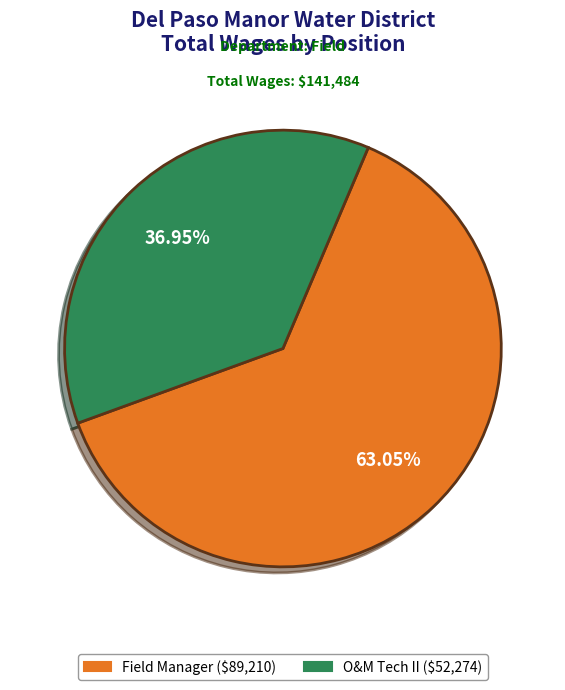

What percentage is the Field Manager slice, to the nearest percent?

63%